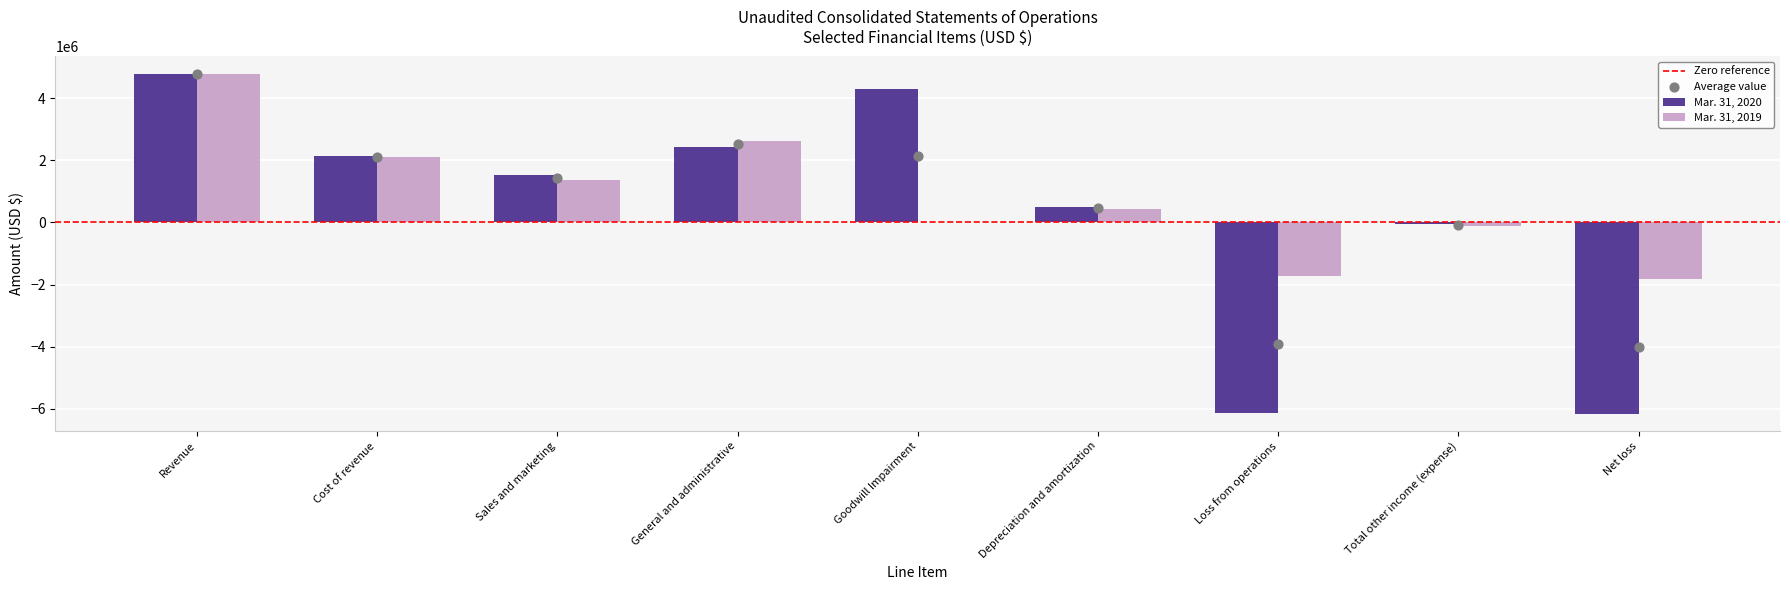

Which series has the widest spread of Y values?

Mar. 31, 2020